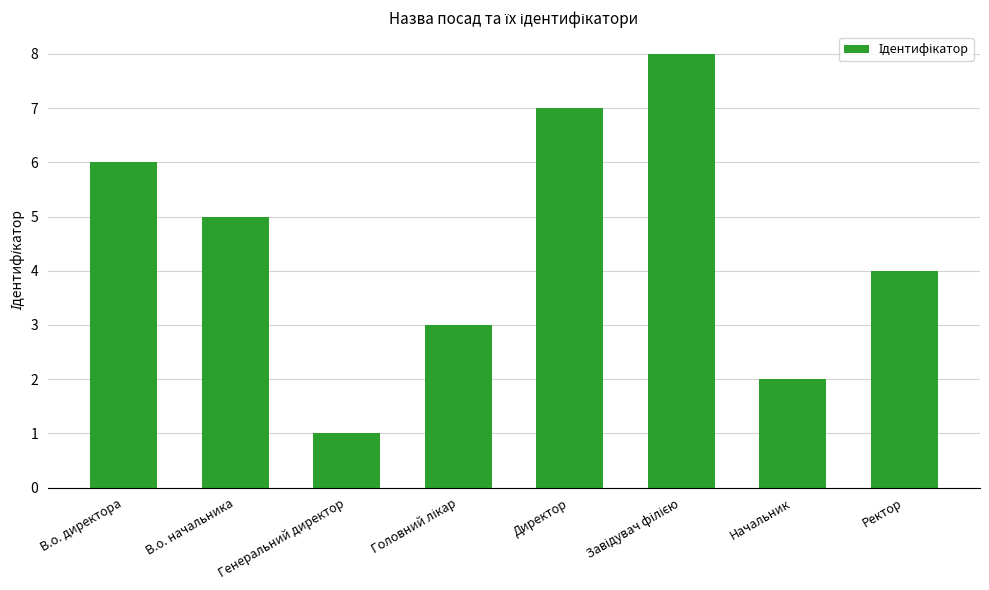

How many categories are shown in the chart?

8